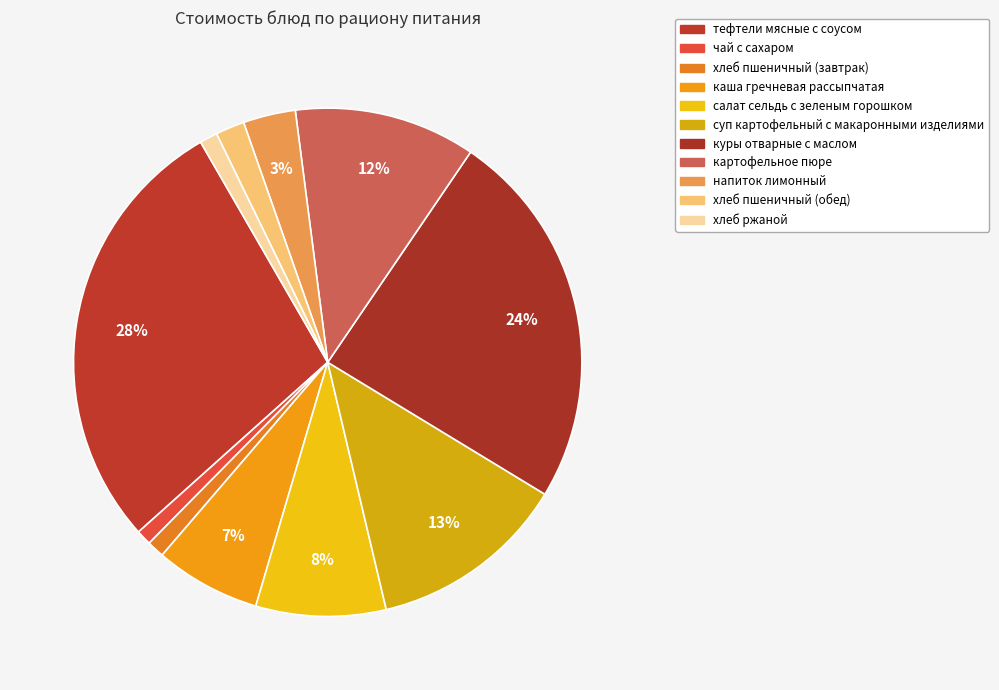

Count the number of slices in the pie.

11